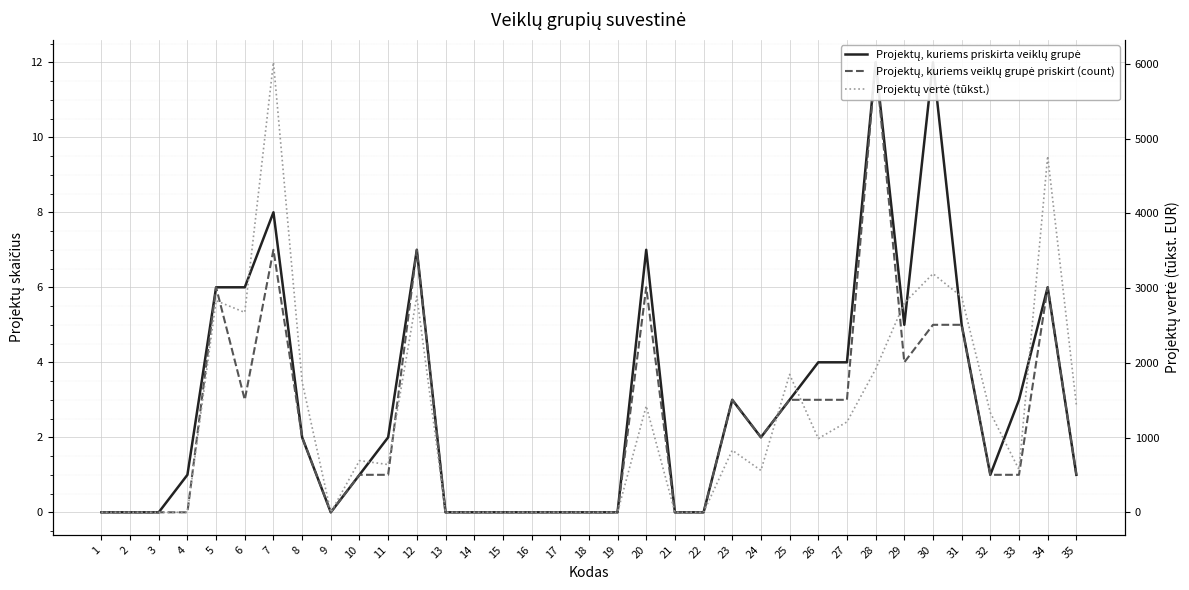

The Projektų, kuriems priskirta veiklų grupė series shows -7.0 at 18. True or false?

False